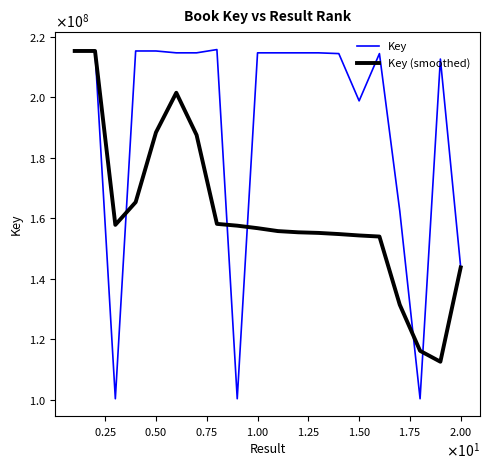

What is the average value of the Key series?

190649079